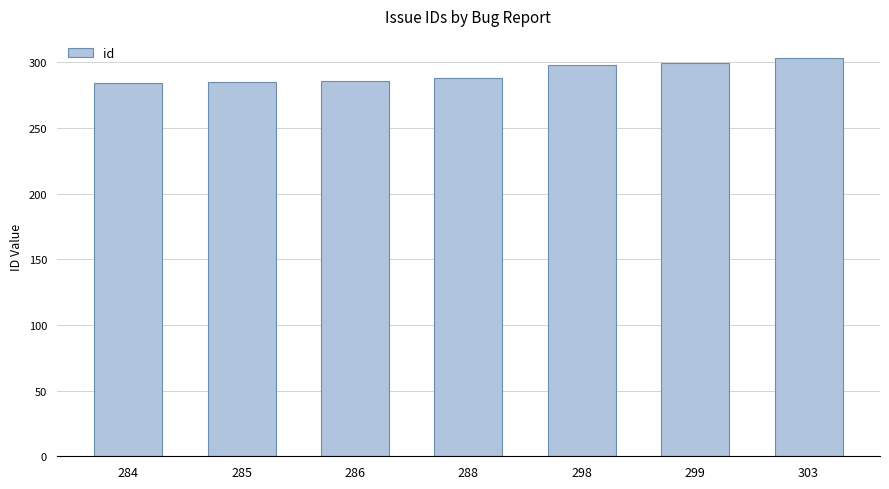

What is the ratio of the value at 303 to the value at 284?

1.1